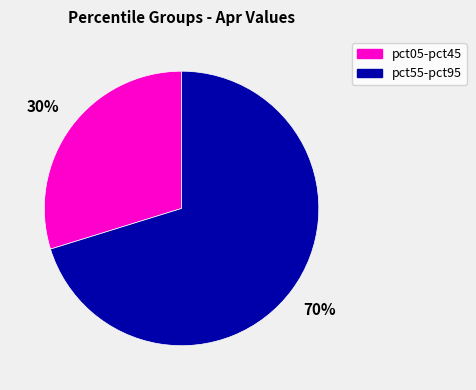

Is there any slice that represents more than half of the pie?

Yes